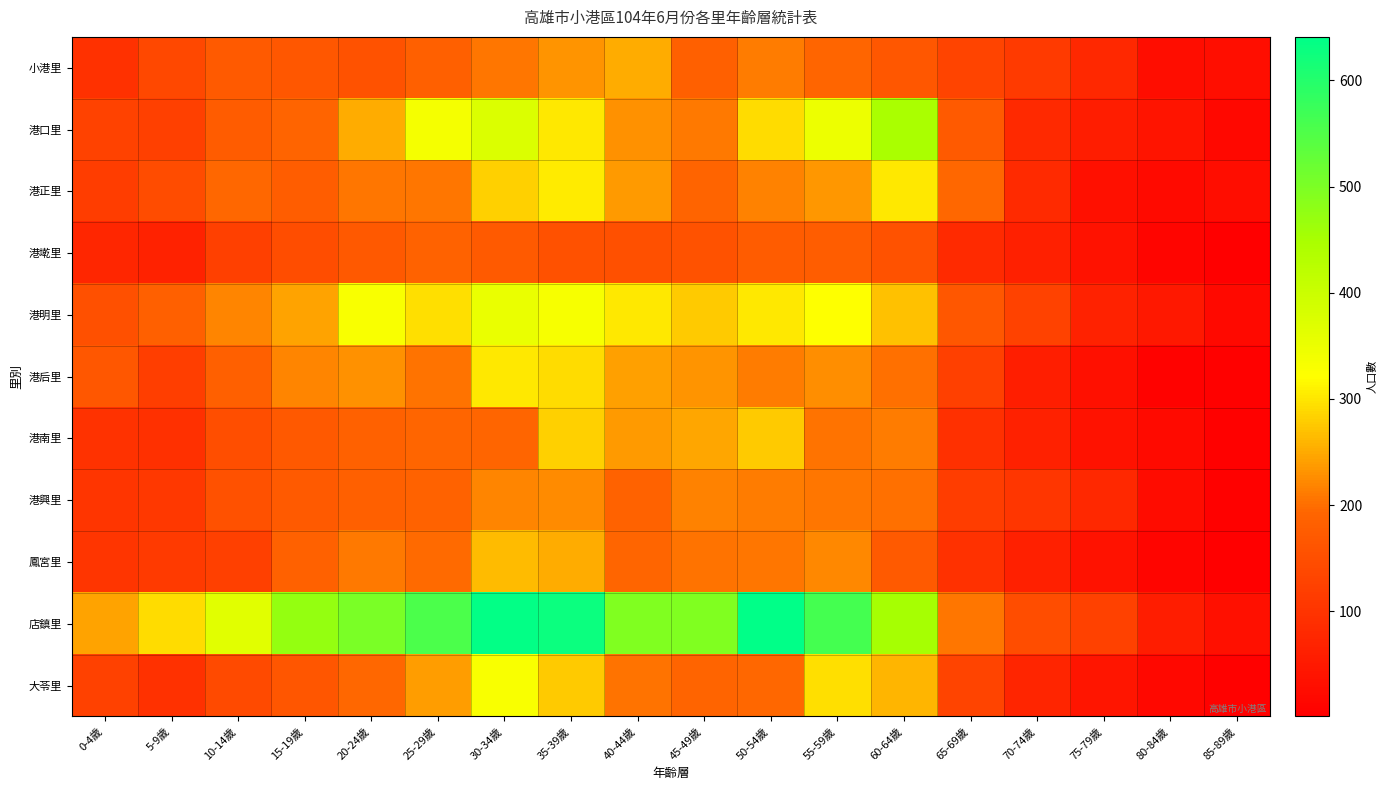

Which series changed the most between 45-49歲 and 55-59歲?

港口里